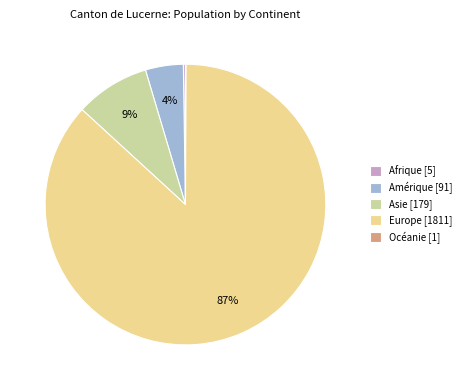

The Asie slice represents 21% of the pie. True or false?

False